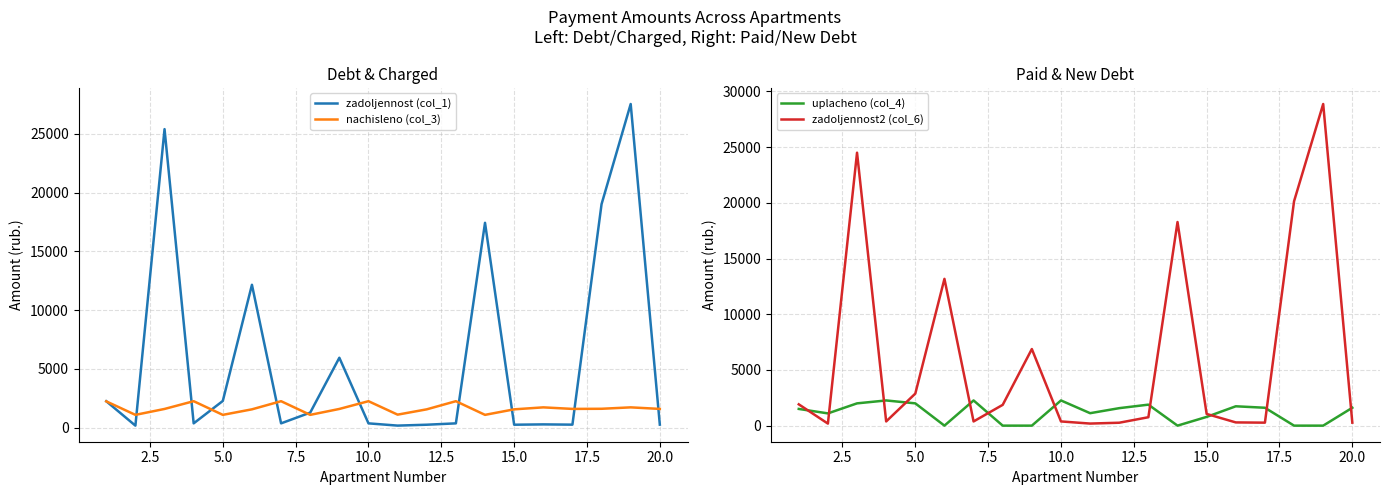

True or false: nachisleno (col_3) has more than 0 points higher than both neighbors.

True